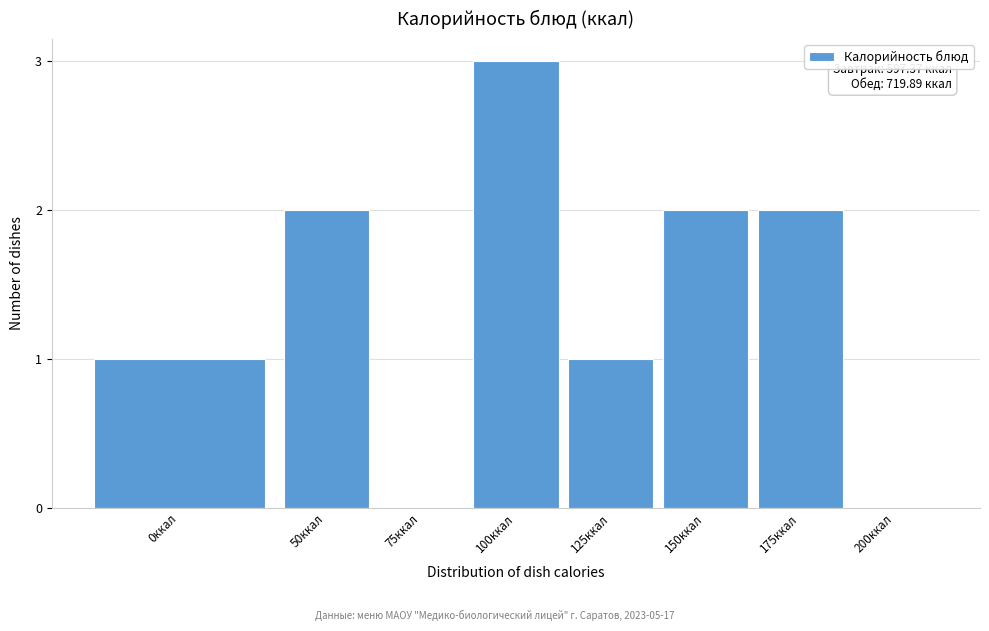

Reading left to right, extract all data points from this chart.

0ккал=1	50ккал=2	75ккал=0	100ккал=3	125ккал=1	150ккал=2	175ккал=2	200ккал=0